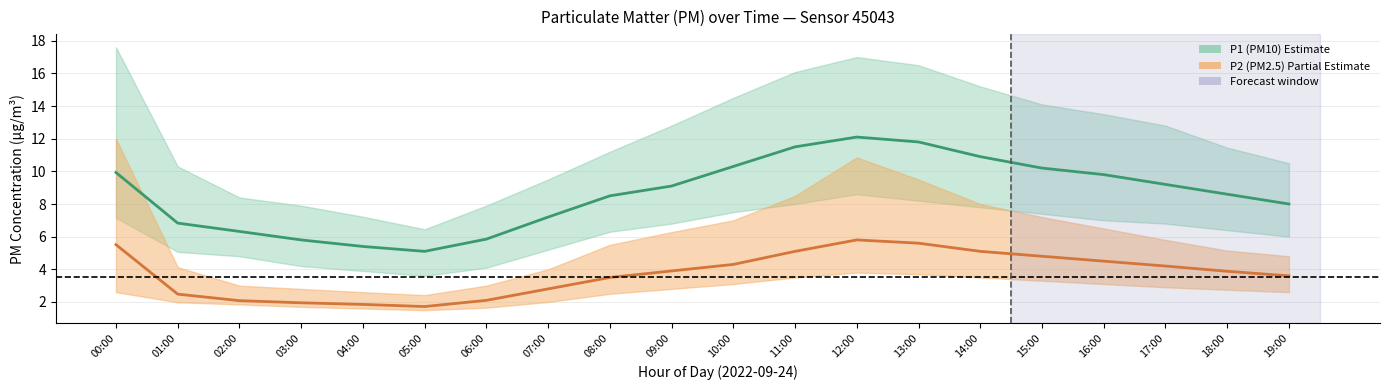

Where does the P2 (PM2.5) mean series first go above 3?

00:00